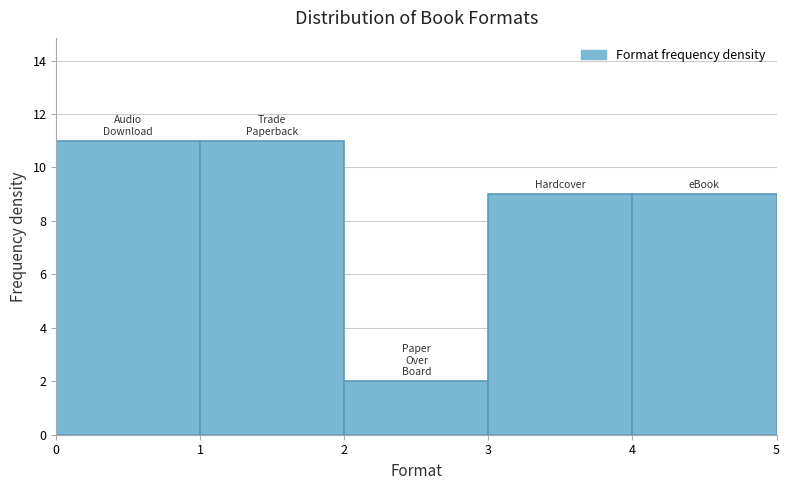

How tall is the bar that spans 3 to 4 on the x-axis? The values are not printed on the chart, so give them approximately, as read against the axis.

9